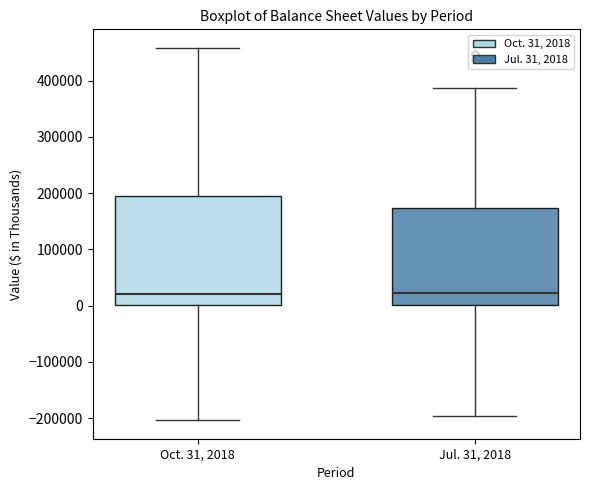

Where does the lower whisker of the box for Jul. 31, 2018 end on the y-axis? The values are not printed on the chart, so give them approximately, as read against the axis.

-200000